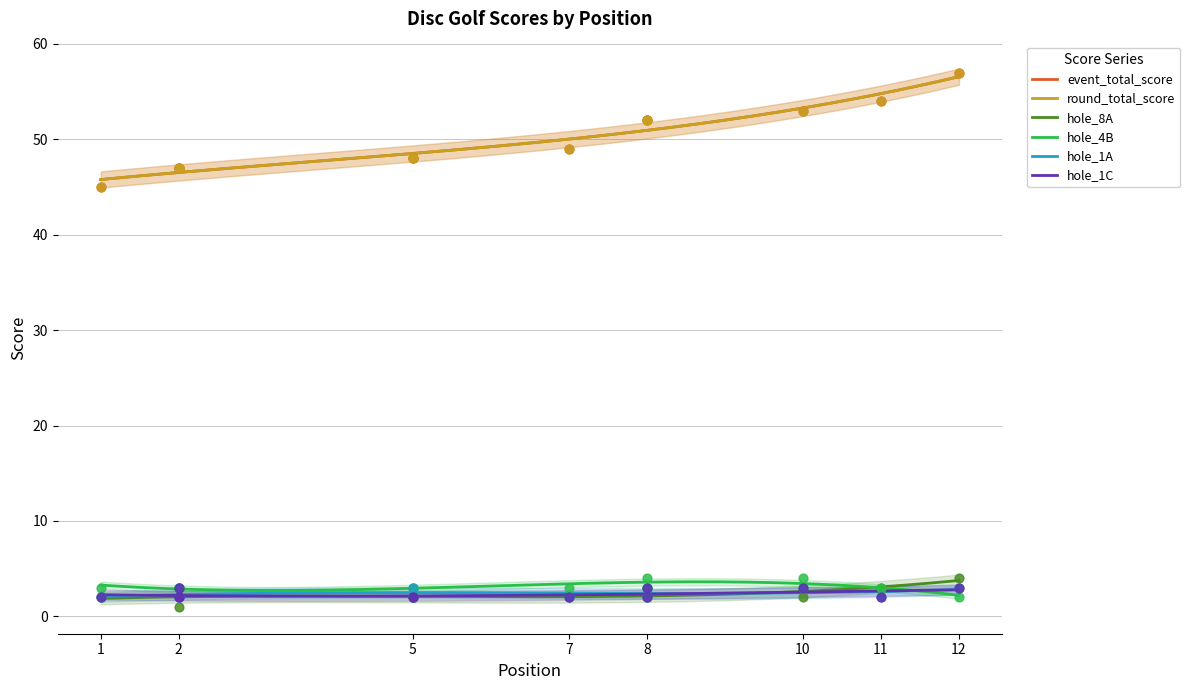

What is the total value across all series at 7?

107